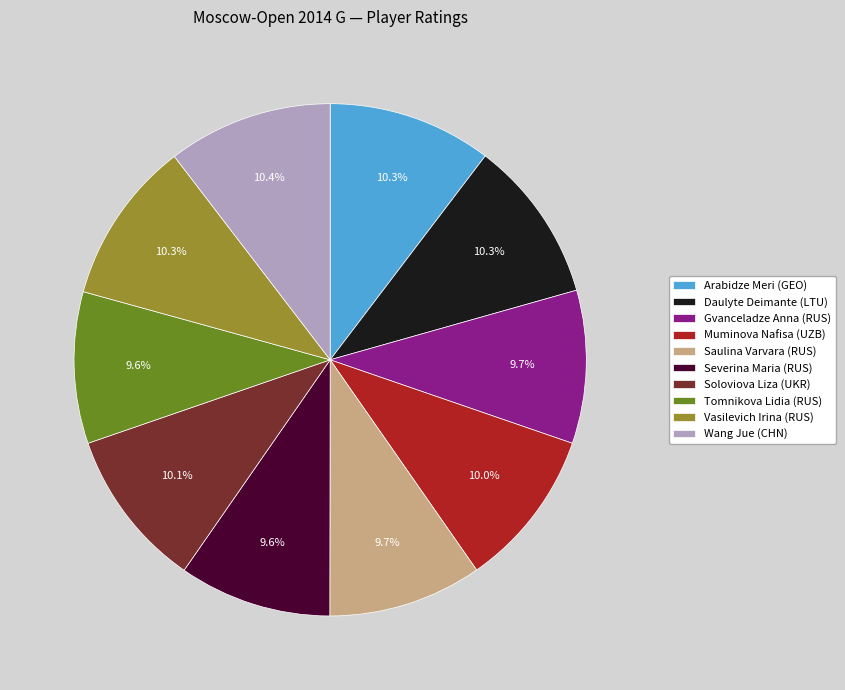

What is the total percentage of Vasilevich Irina (RUS) and Daulyte Deimante (LTU)?

20.6%